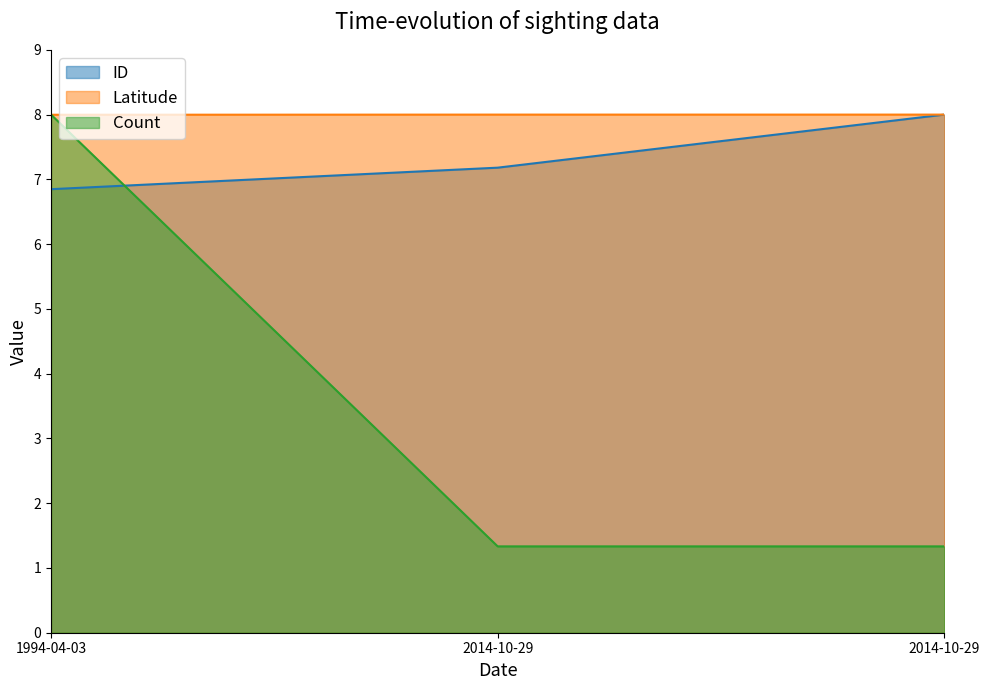

Is the value of Latitude at 1994-04-03 greater than the value of ID at 2014-10-29?

Yes